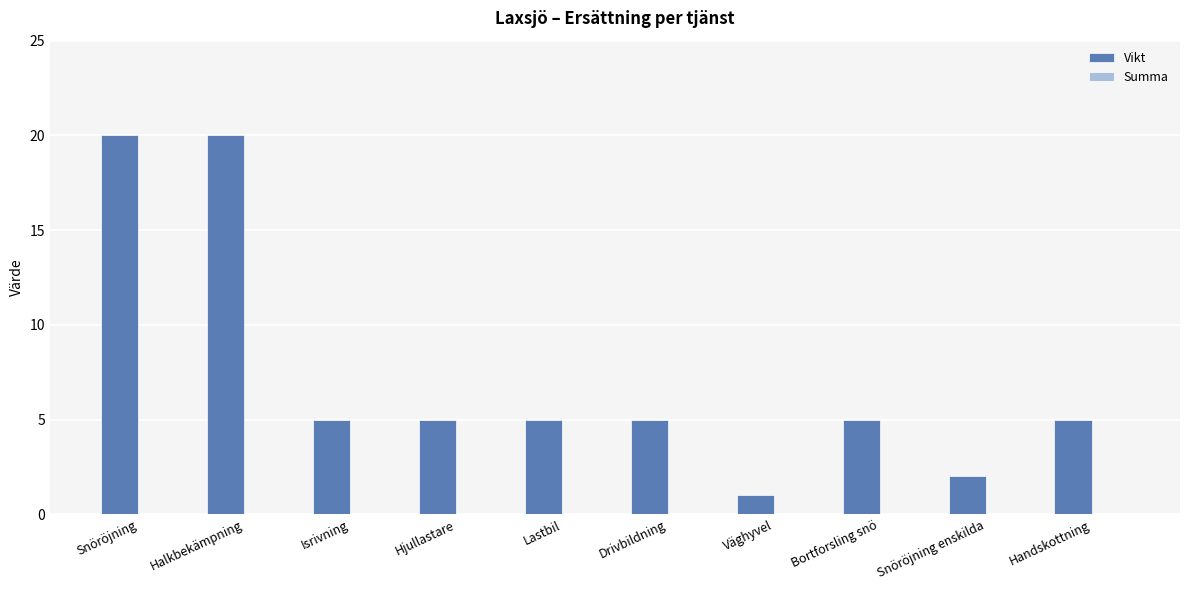

Reading left to right, list all the values displayed in this chart.

Snöröjning=20	Halkbekämpning=20	Isrivning=5	Hjullastare=5	Lastbil=5	Drivbildning=5	Väghyvel=1	Bortforsling snö=5	Snöröjning enskilda=2	Handskottning=5